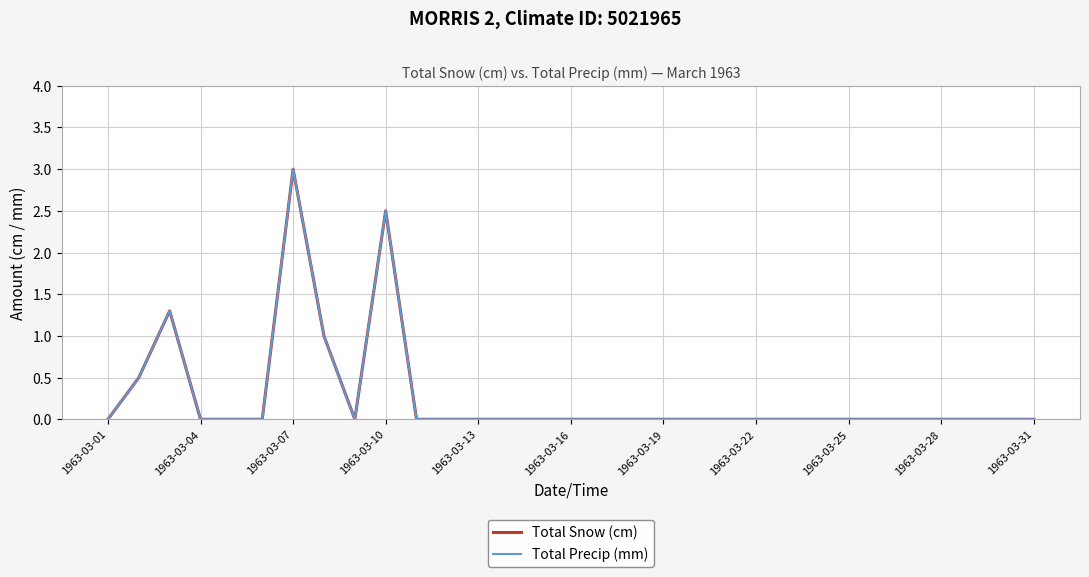

Does the chart have visible grid lines?

Yes